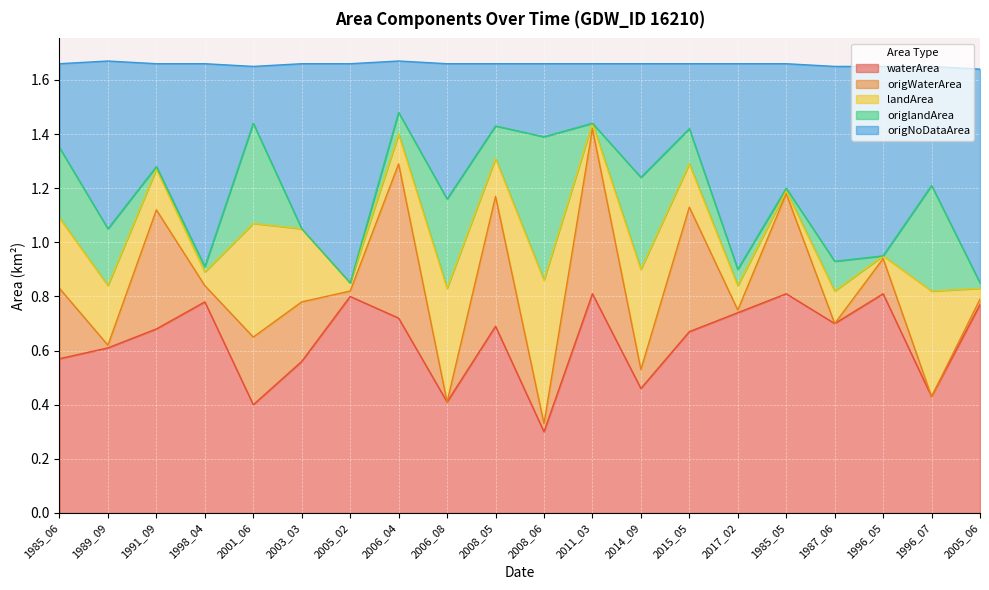

True or false: waterArea has more than 1 points higher than both neighbors.

True